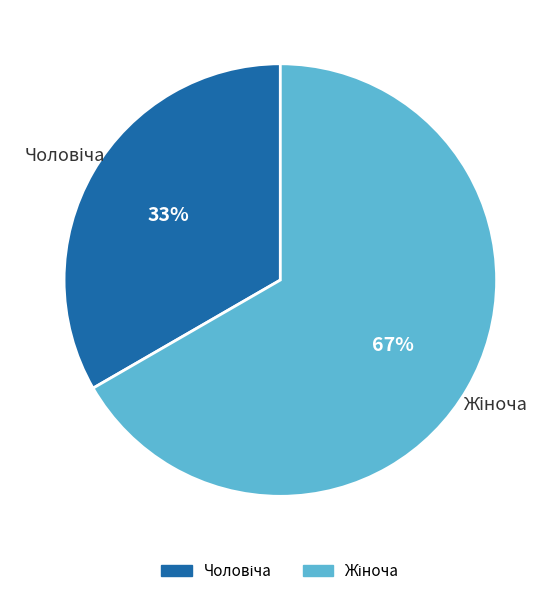

Does any single category account for the majority?

Yes